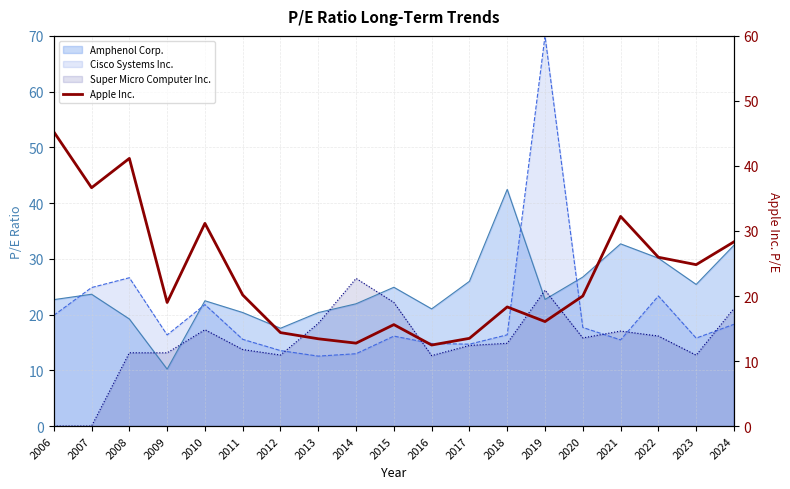

The value at 2007 is 19.4. True or false?

False